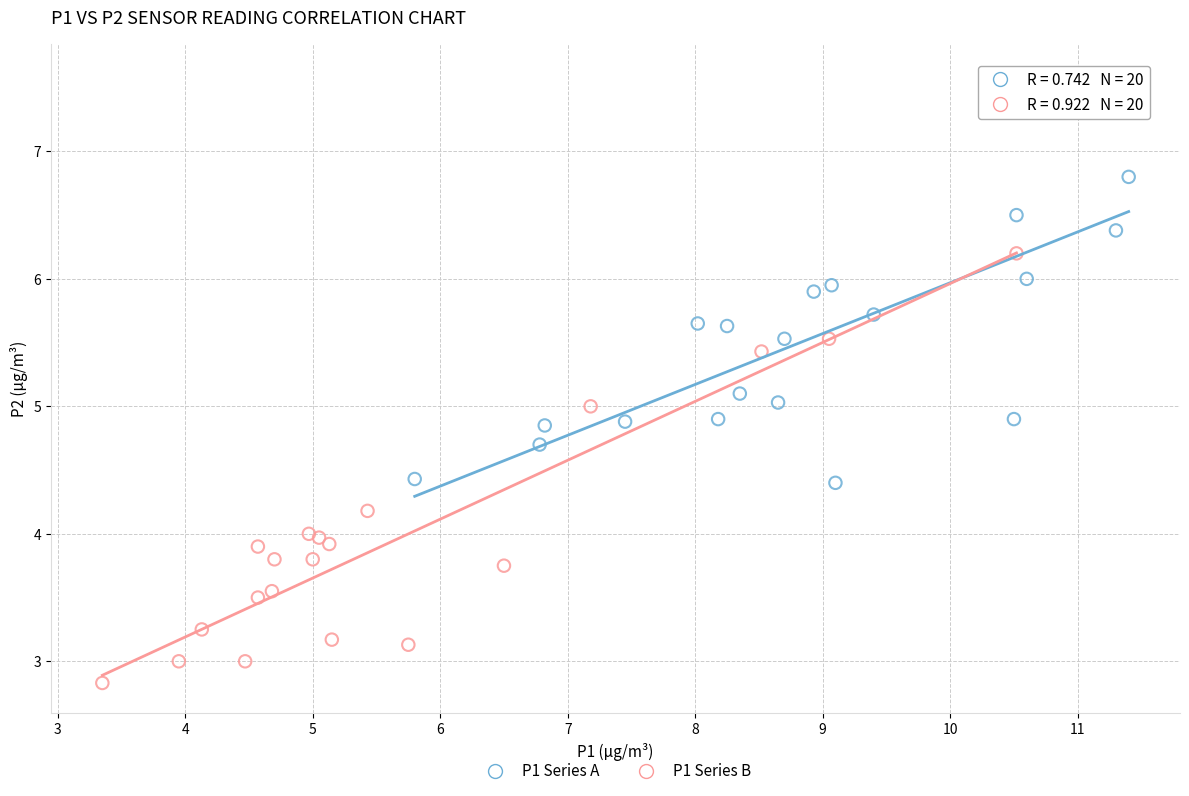

Which series contains the highest Y value?

P1 Series A